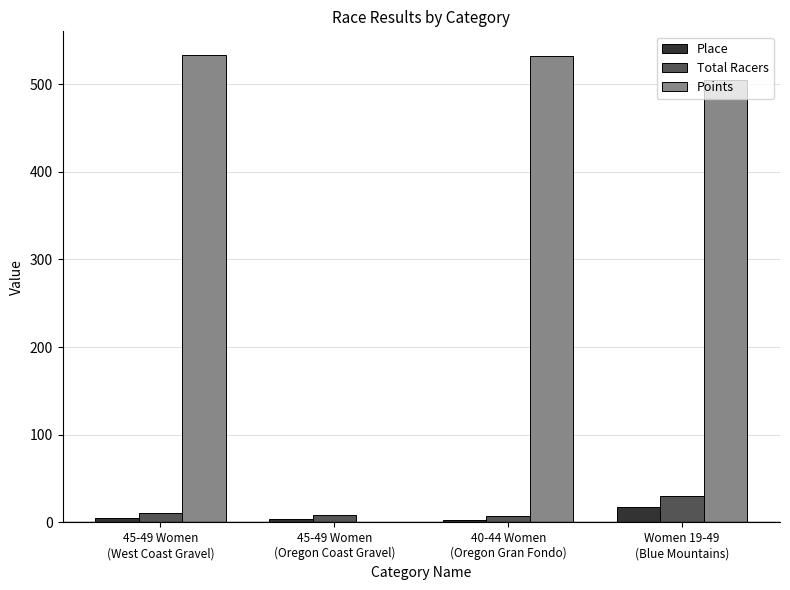

What is the highest value of the Points series?

533.5